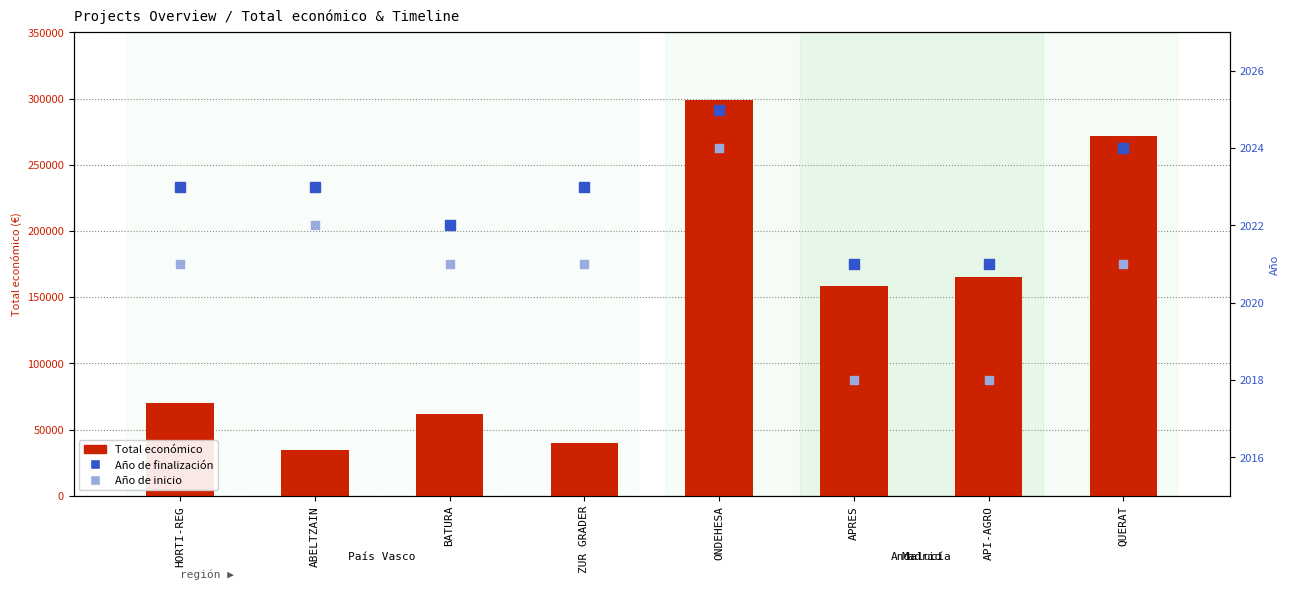

At how many categories does at least one series exceed 293763?

1